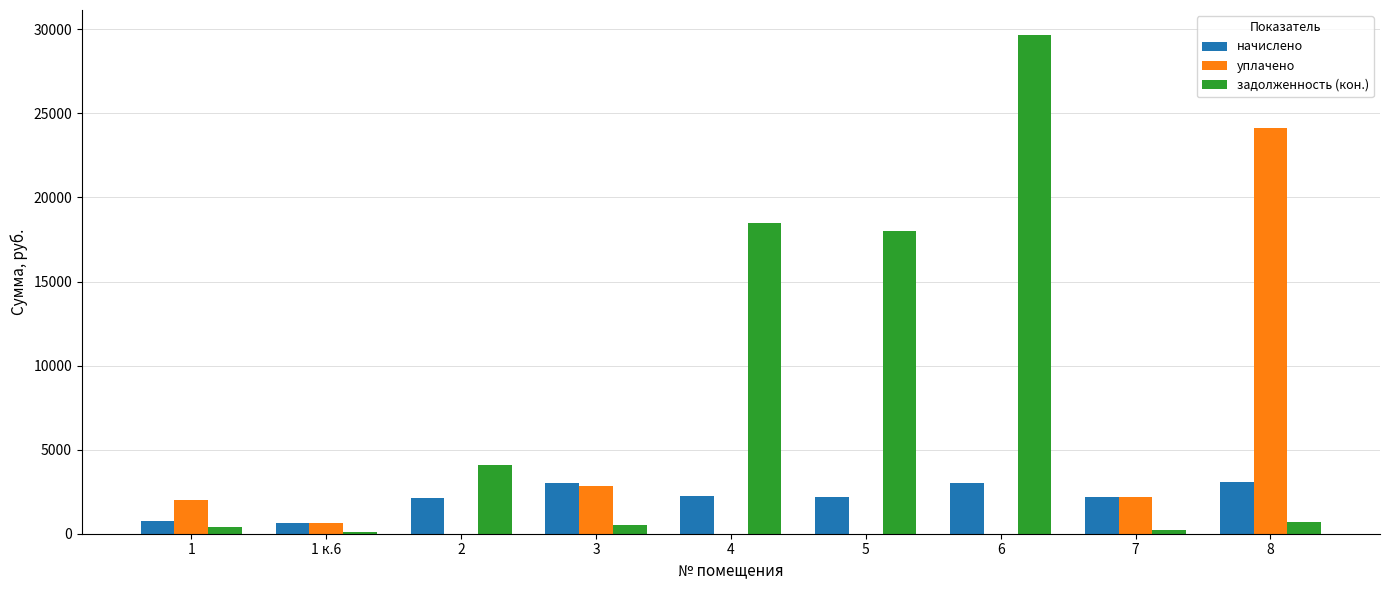

What is the total value across all series at 2?

6219.9